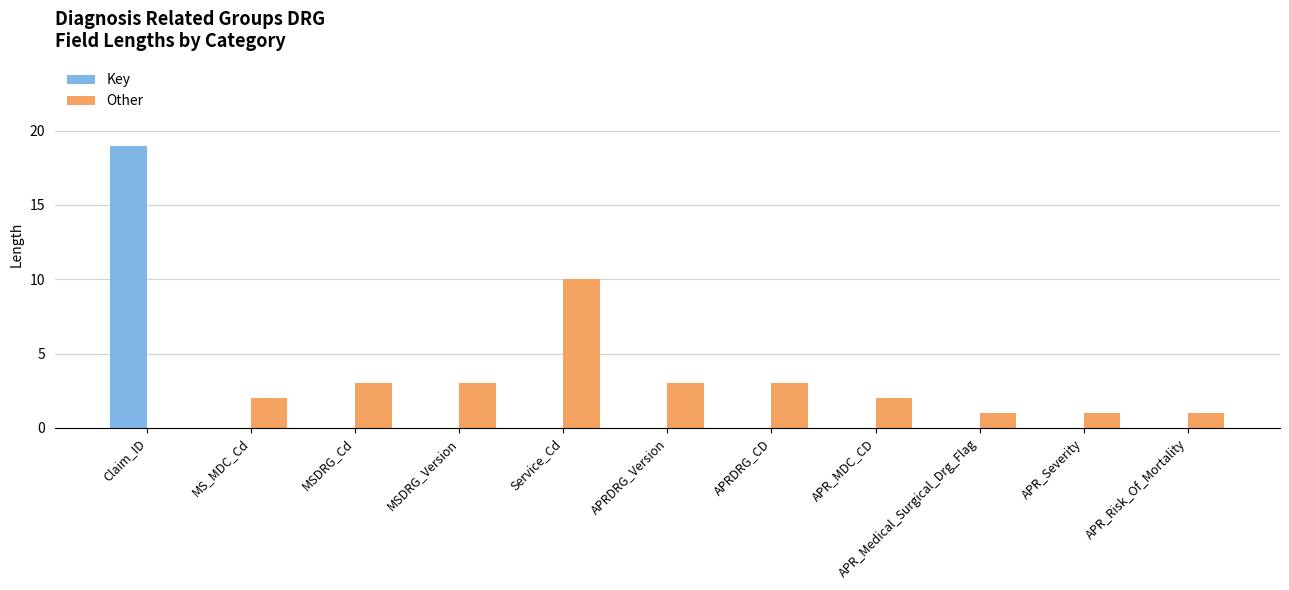

Which category has the highest value across all series?

Claim_ID